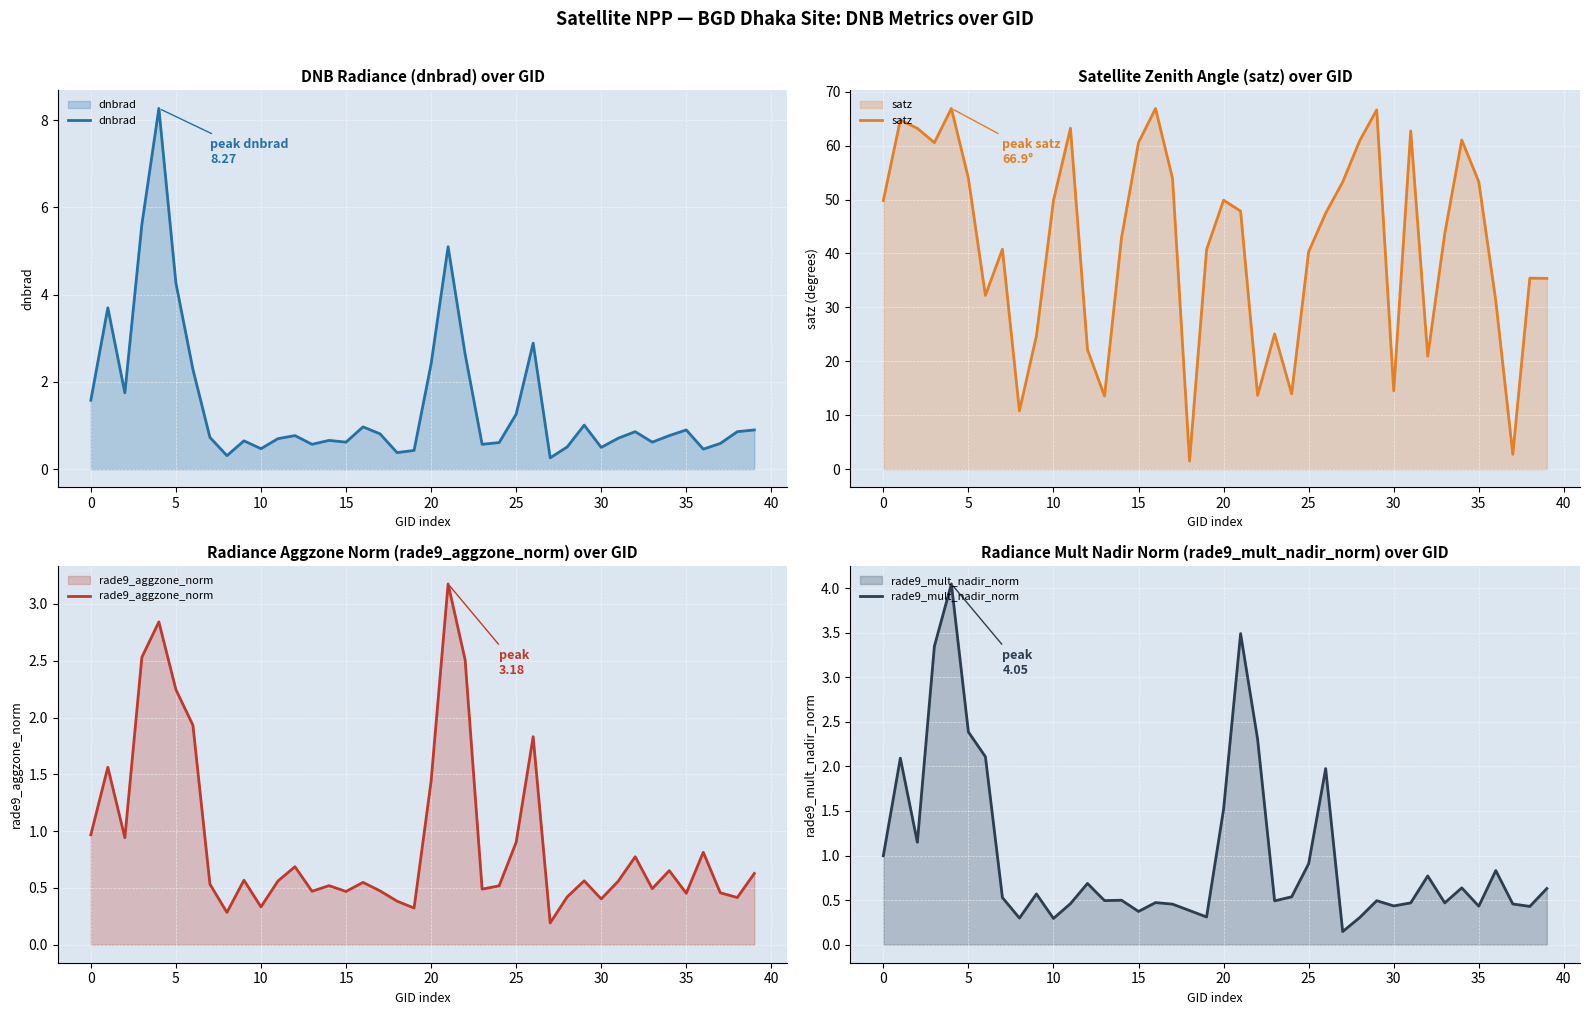

What is the sum of the rade9_aggzone_norm values at 36 and 16?

1.4